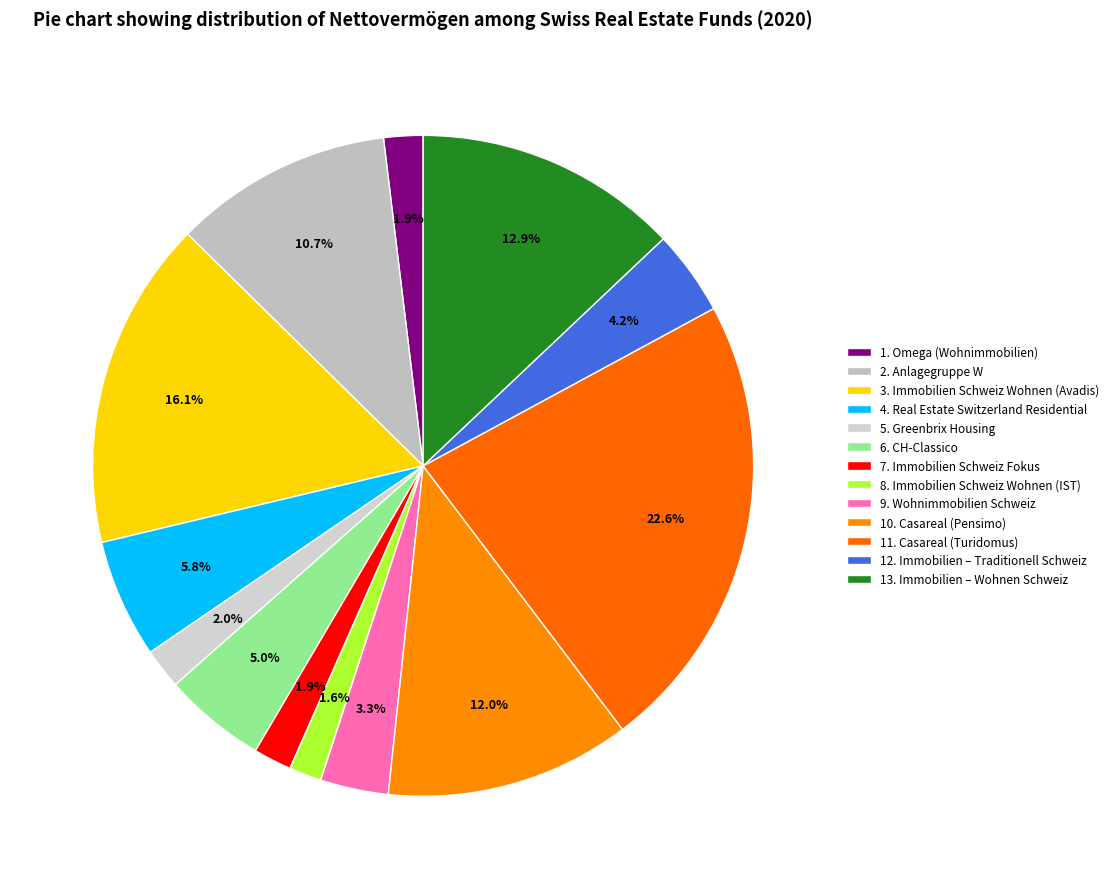

Is 6. CH-Classico the majority of the pie?

No